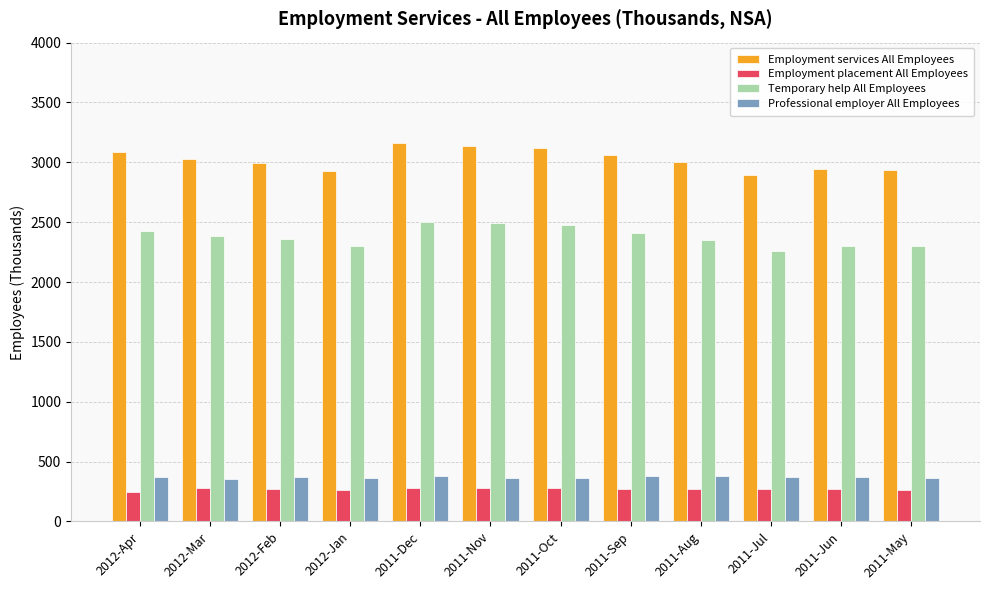

What is the smallest value displayed?

246.1